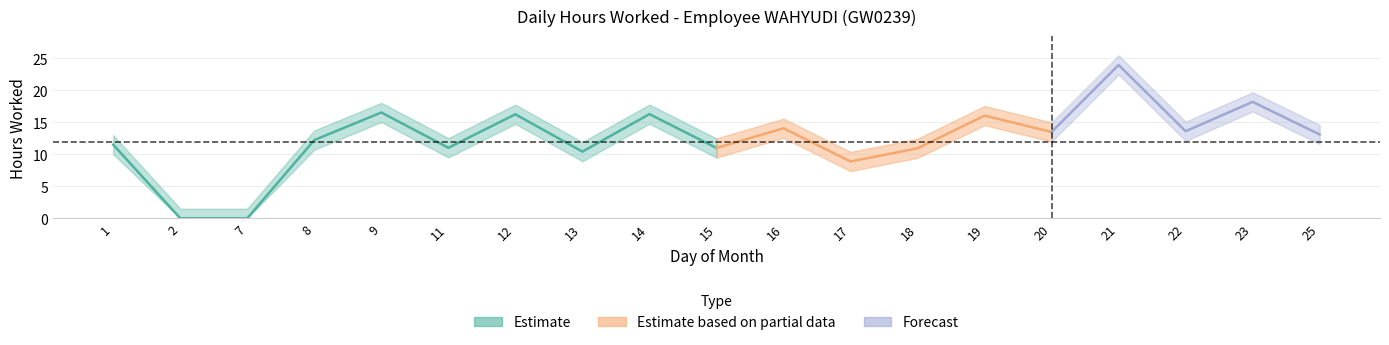

What is the average value?

12.5